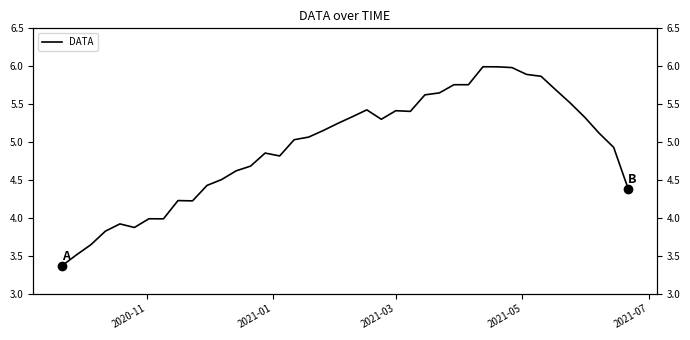

How many lines are shown in the chart?

1